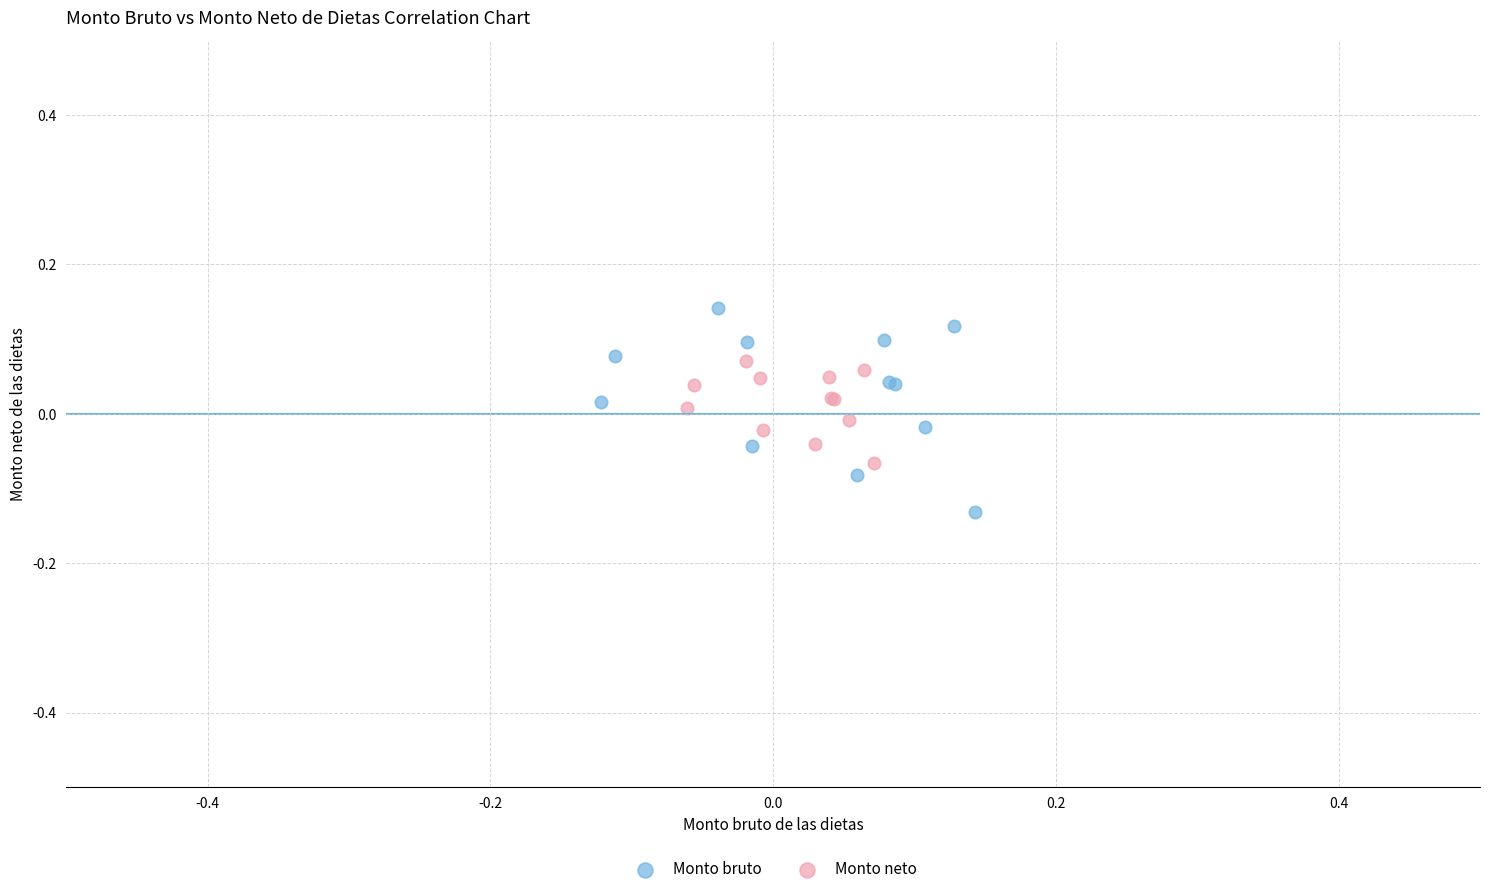

Which series has the widest spread of Y values?

Monto bruto